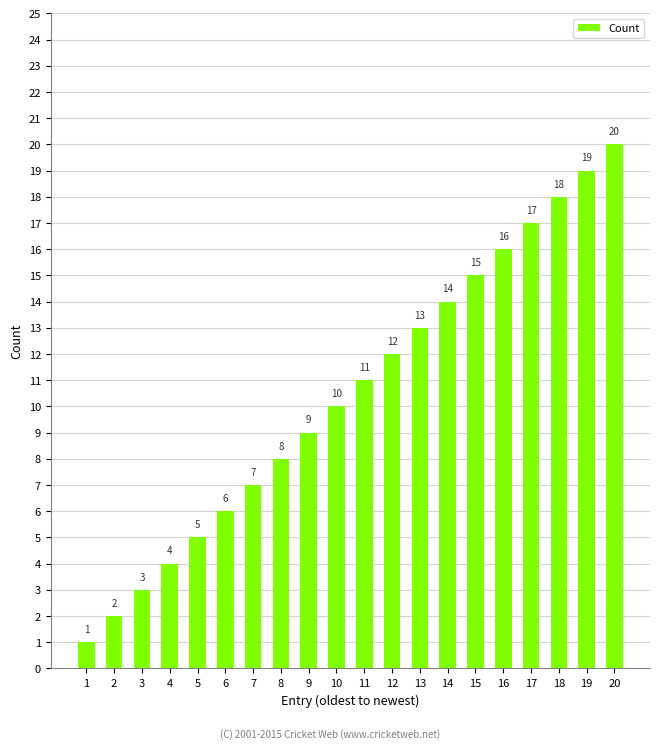

What value does the data have at 11, to the nearest 5?

10